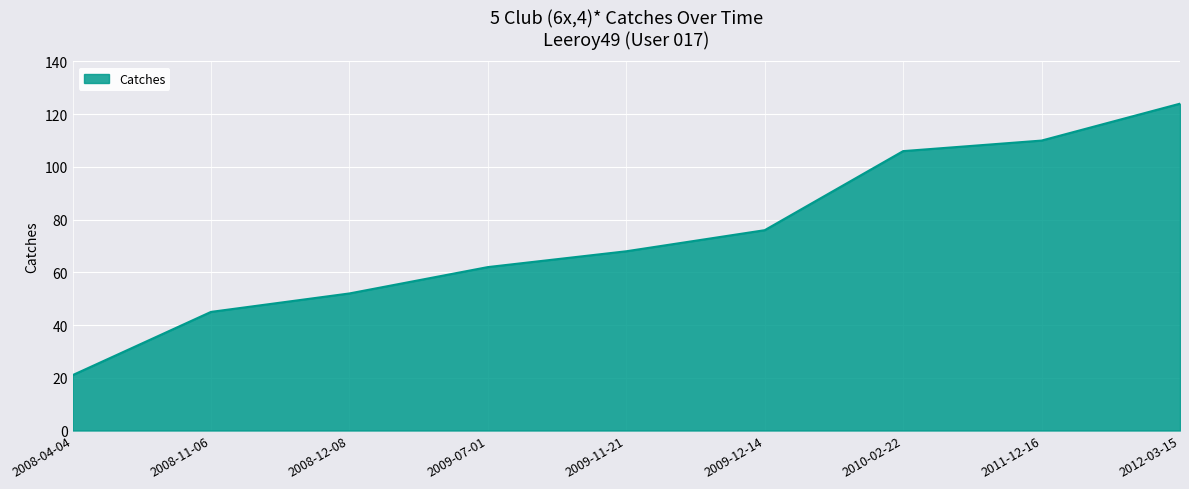

Count the number of categories in the chart.

9